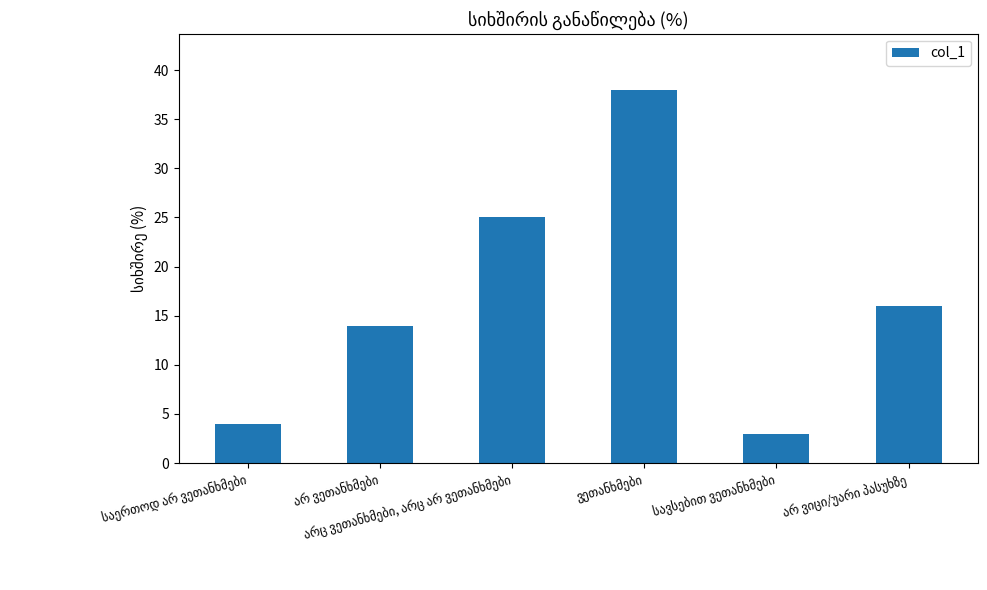

Reading left to right, what are all the values shown in this chart?

4	14	25	38	3	16